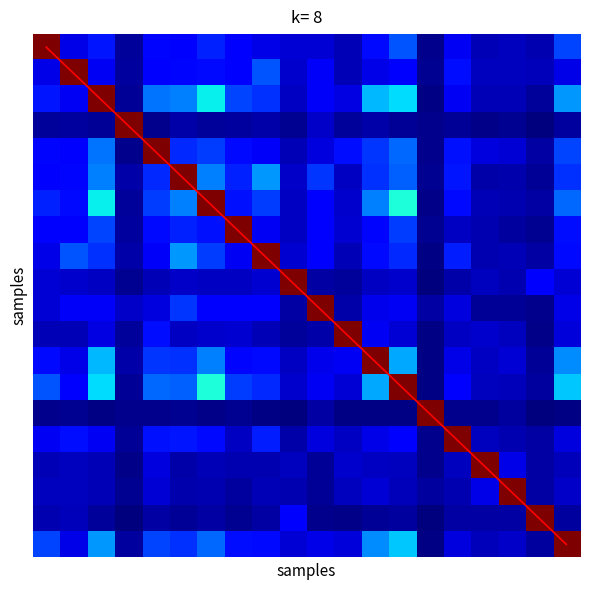

At how many categories does at least one series exceed 10?

9